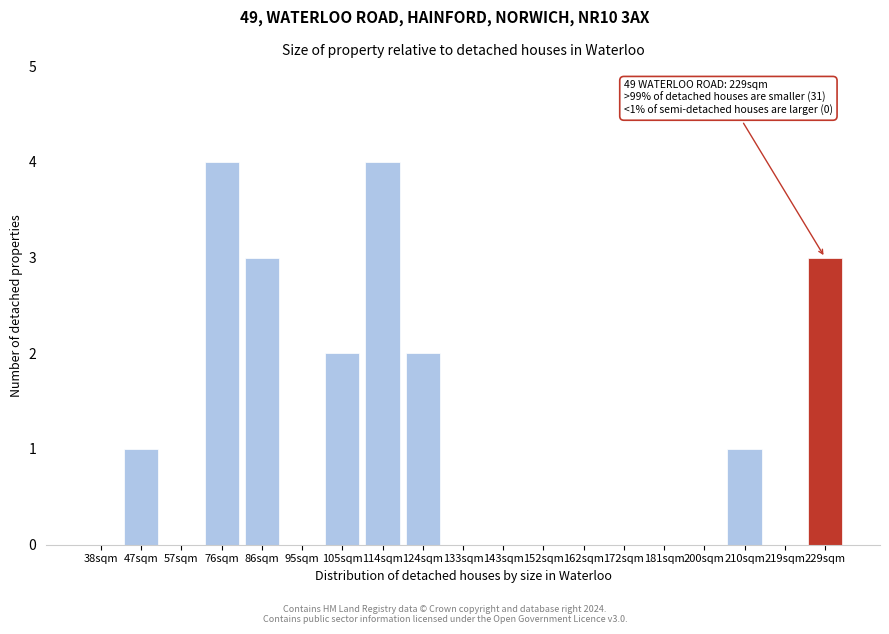

Reading left to right, extract all data points from this chart.

38sqm=0	47sqm=1	57sqm=0	76sqm=4	86sqm=3	95sqm=0	105sqm=2	114sqm=4	124sqm=2	133sqm=0	143sqm=0	152sqm=0	162sqm=0	172sqm=0	181sqm=0	200sqm=0	210sqm=1	219sqm=0	229sqm=3